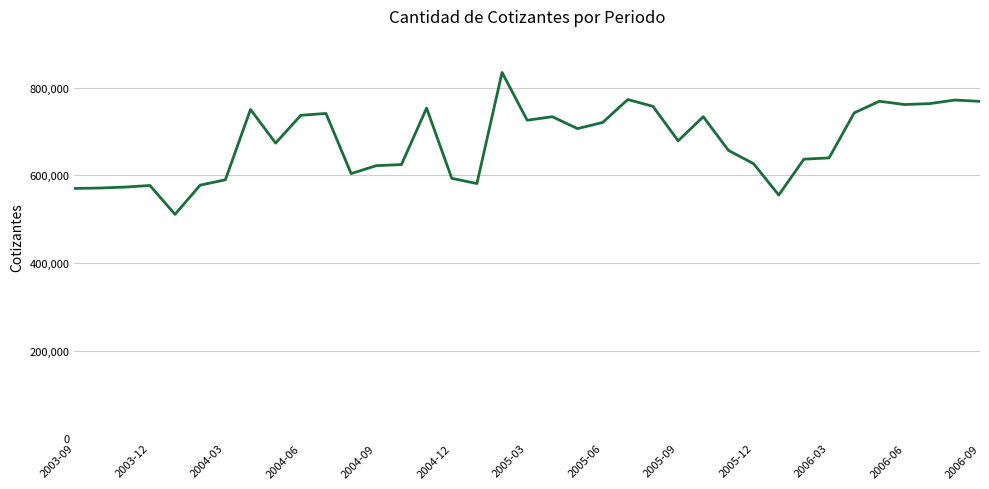

What is the difference between the maximum and minimum values?

324055